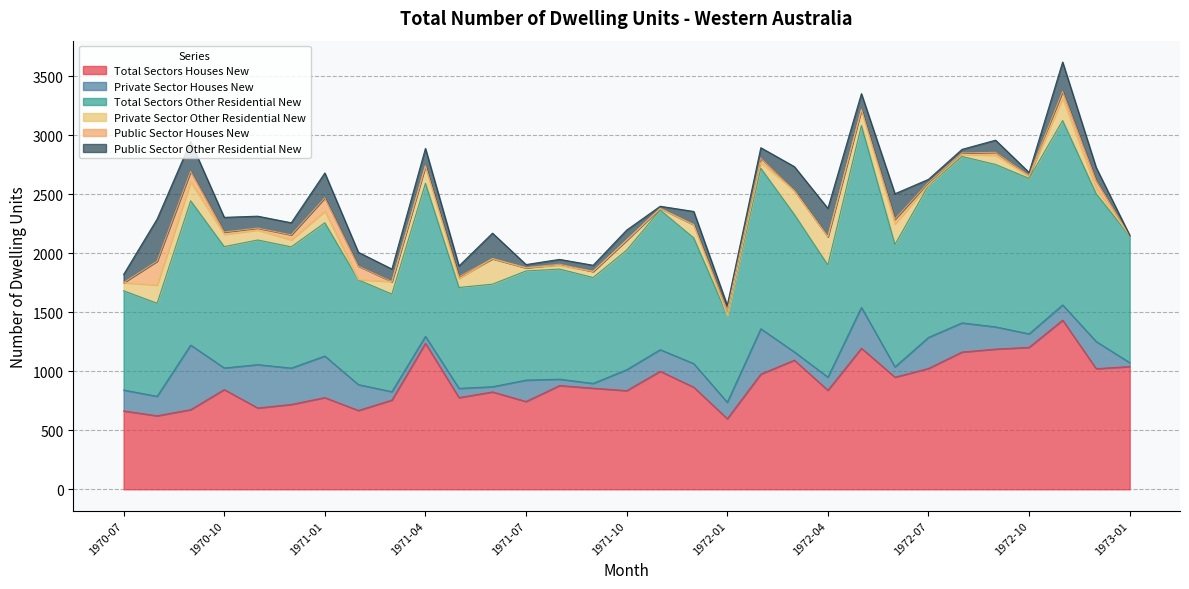

Which category has the highest value in the Private Sector Houses New series?

1970-09